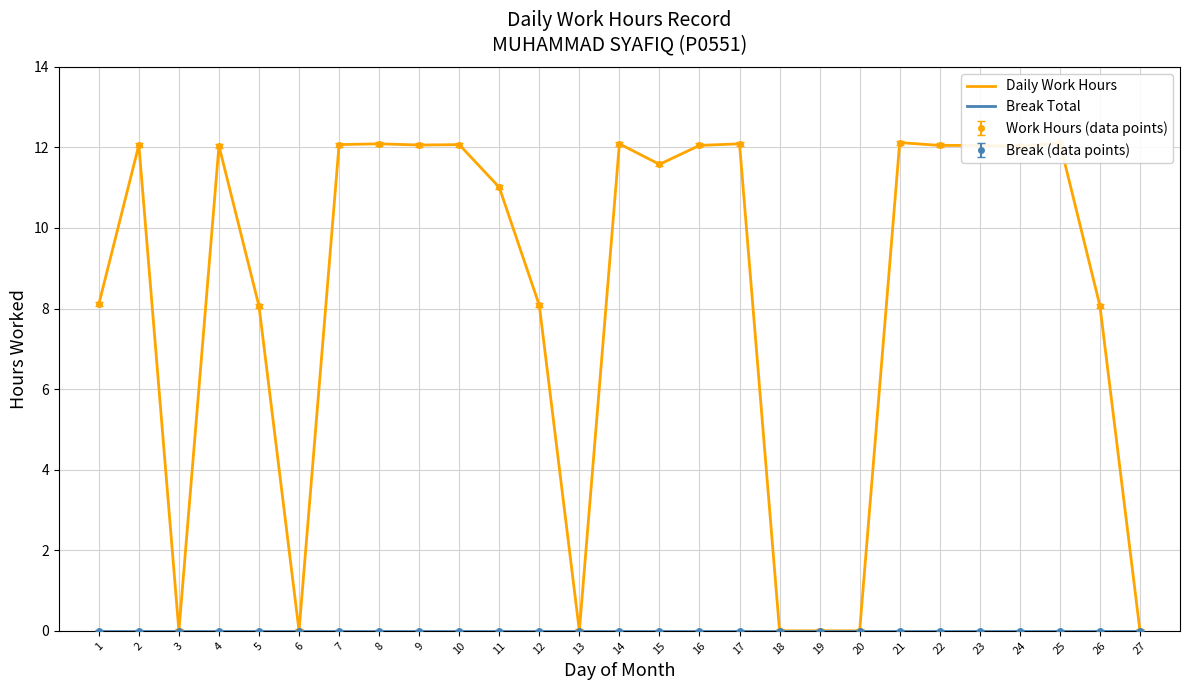

At which label does Daily Work Hours reach its minimum?

3